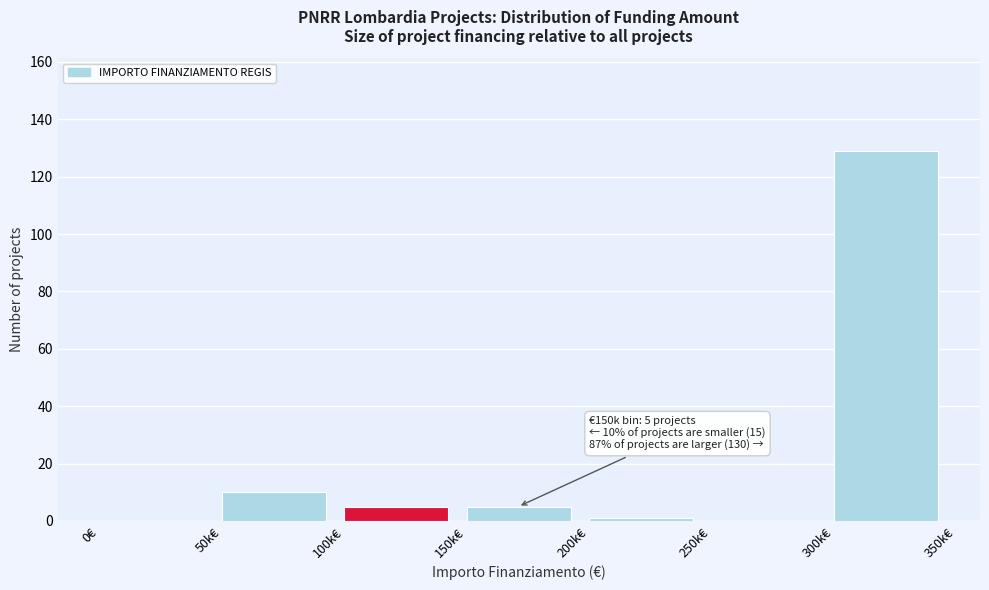

Reading right to left, list all the values displayed in this chart.

300k€=129	250k€=0	200k€=1	150k€=5	100k€=5	50k€=10	0€=0